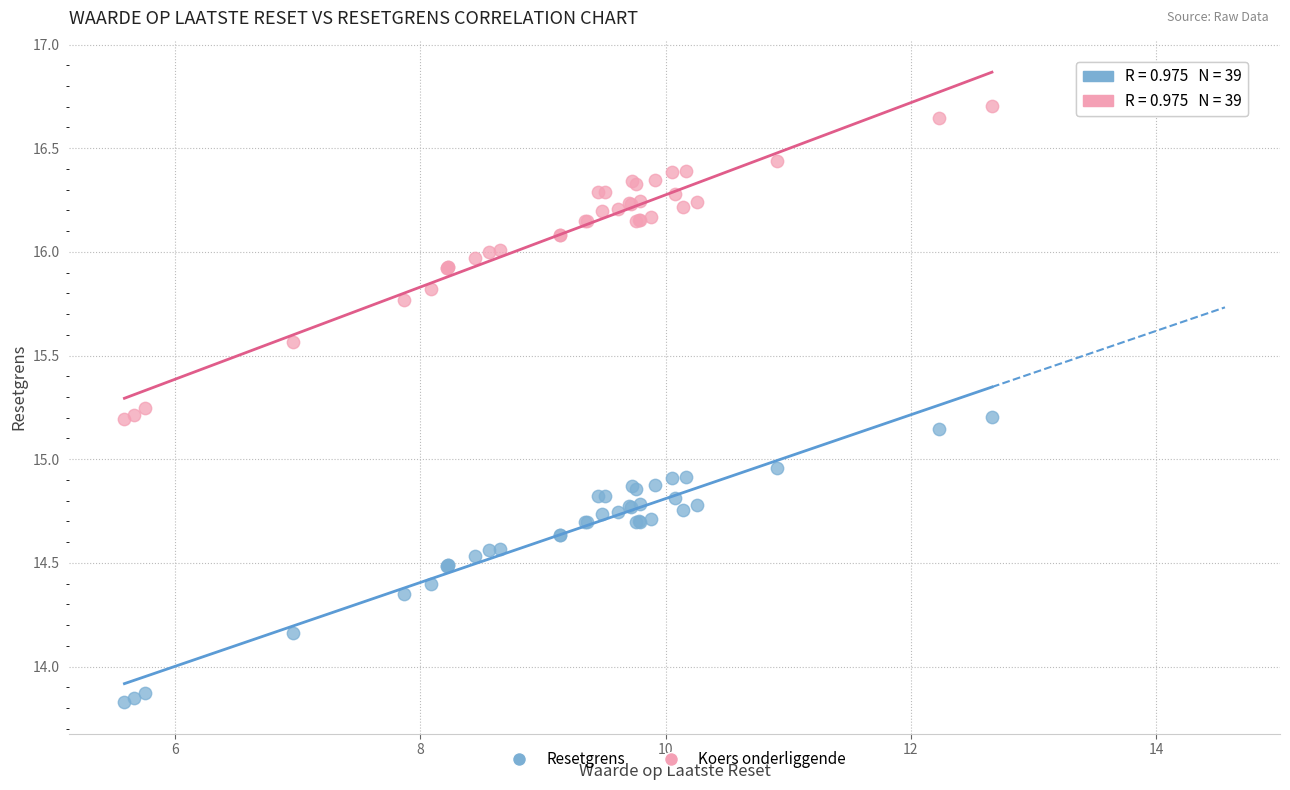

Which series reaches the minimum Y coordinate?

Resetgrens